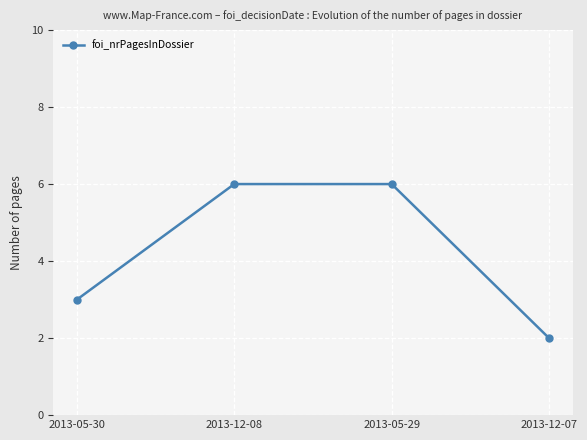

How many lines are shown in the chart?

1